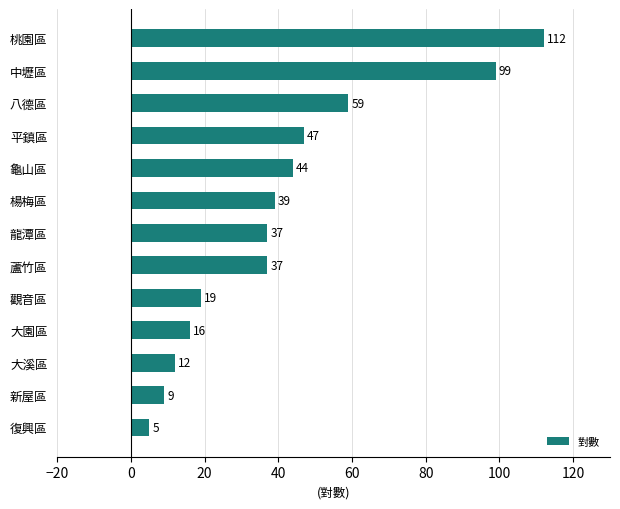

Are the bars horizontal?

Yes